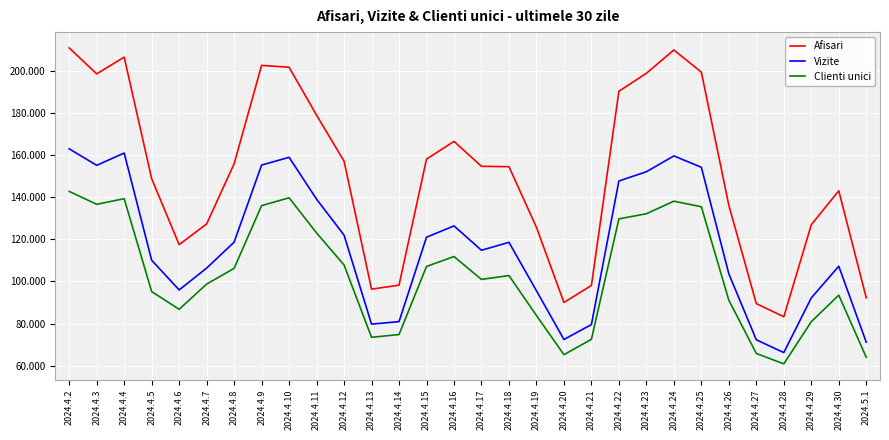

What position from the right is 2024.4.14?

18